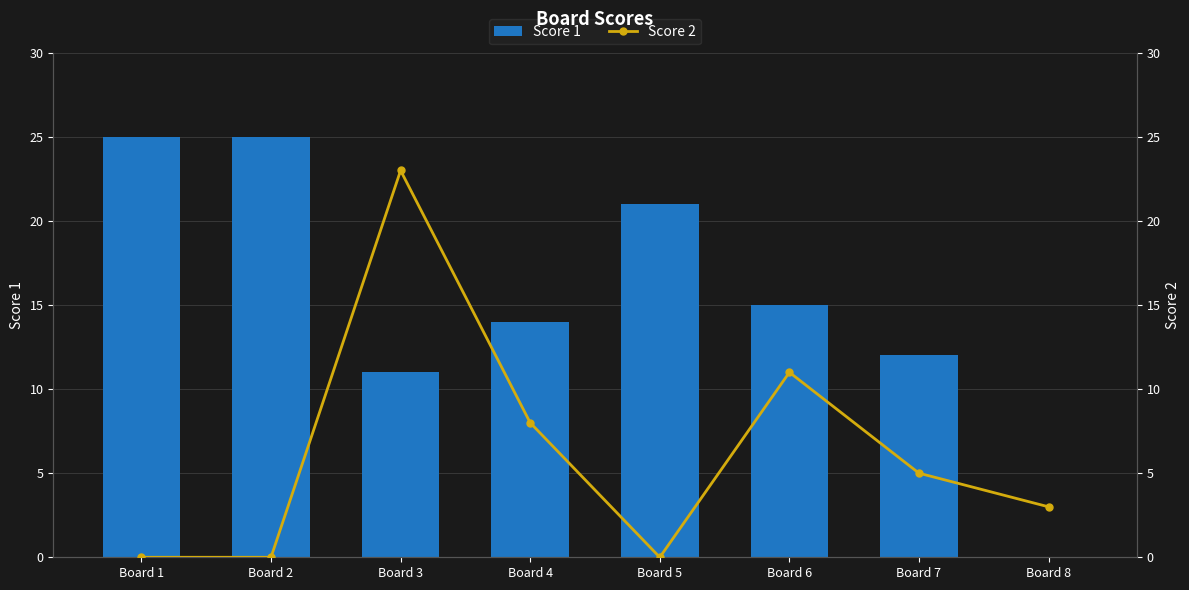

Are the bars grouped side by side (vs. stacked)?

Yes